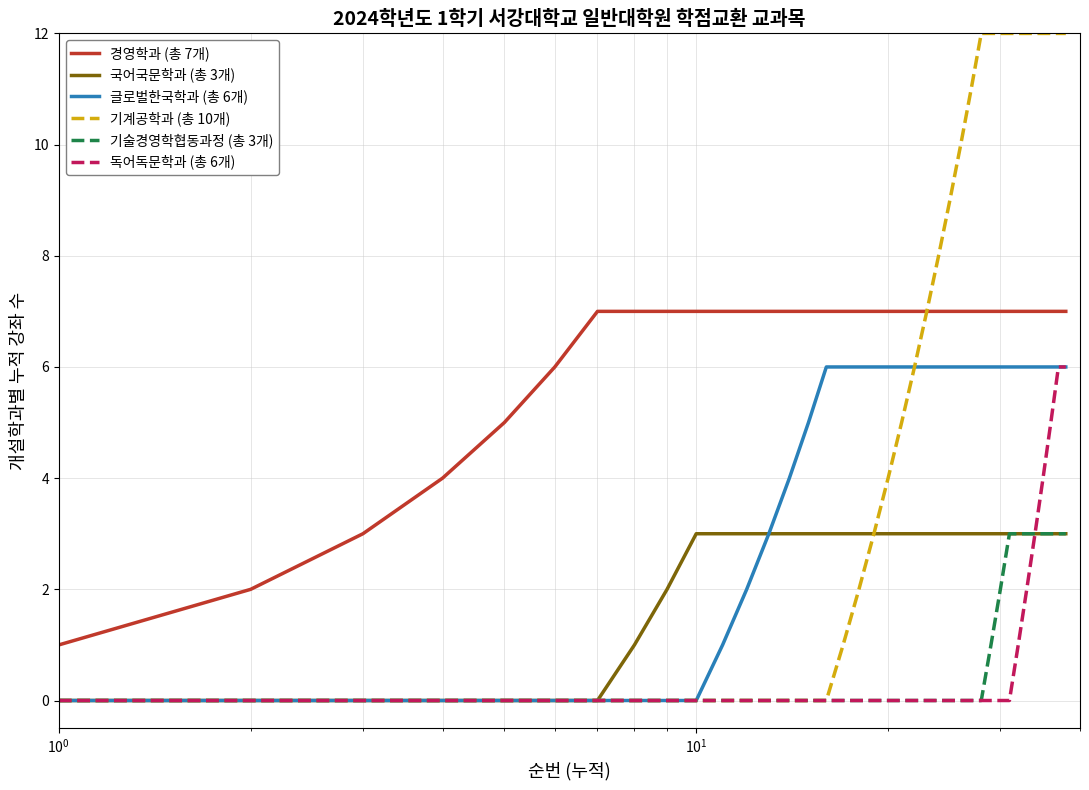

True or false: 글로벌한국학과 (총 6개) and 경영학과 (총 7개) cross at least once.

False